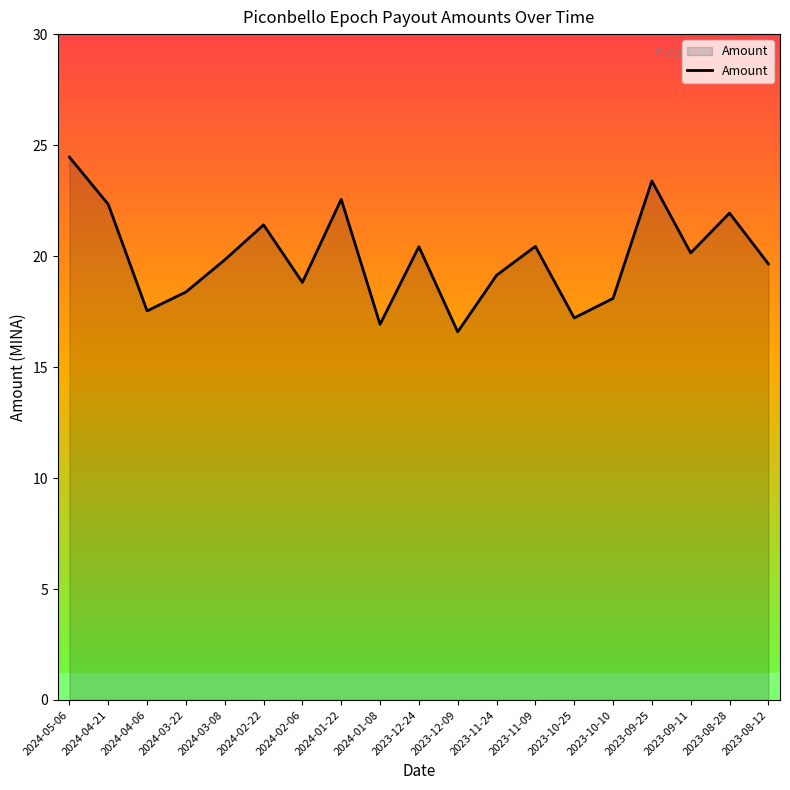

What is the ratio of the value at 2023-10-25 to the value at 2024-03-22?

0.9